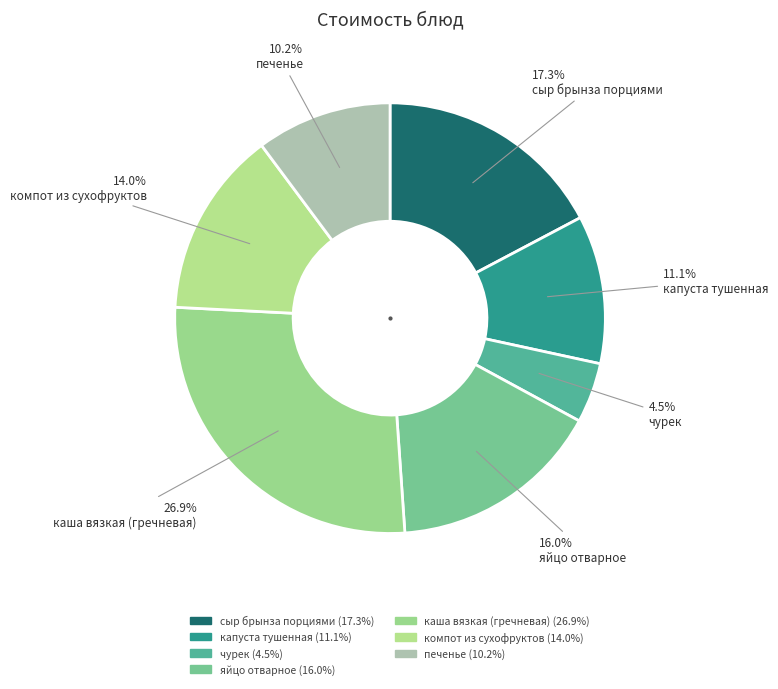

How many segments does this pie chart have?

7